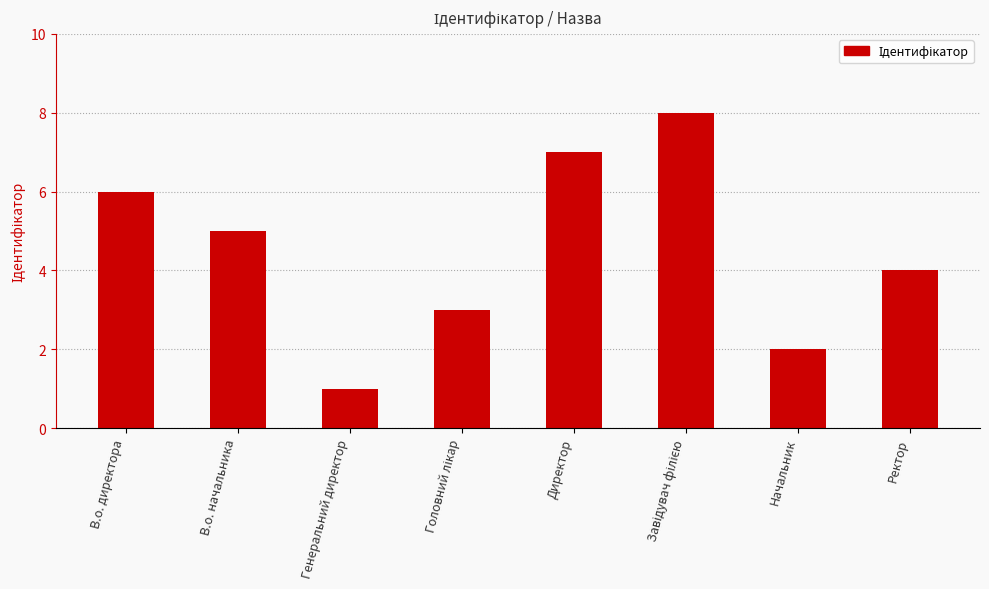

Count the number of data series in this chart.

1